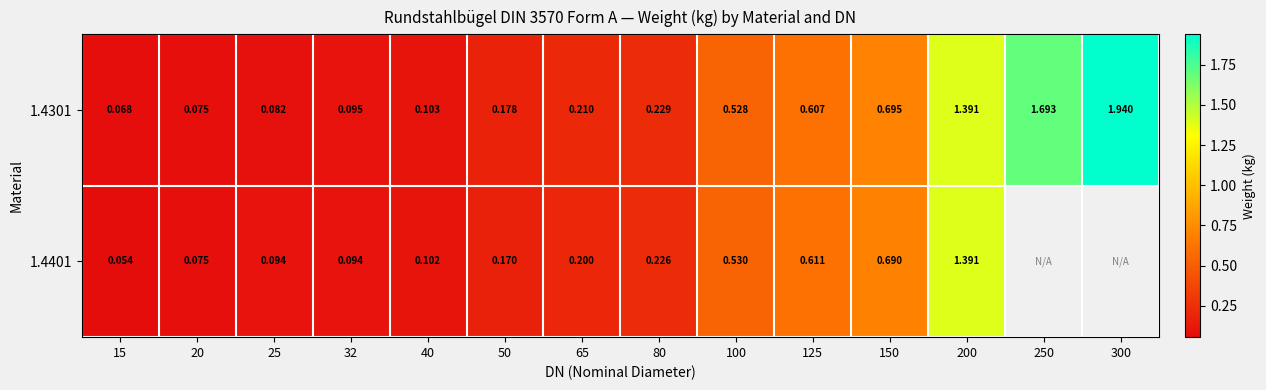

At how many categories does at least one series exceed 1?

3